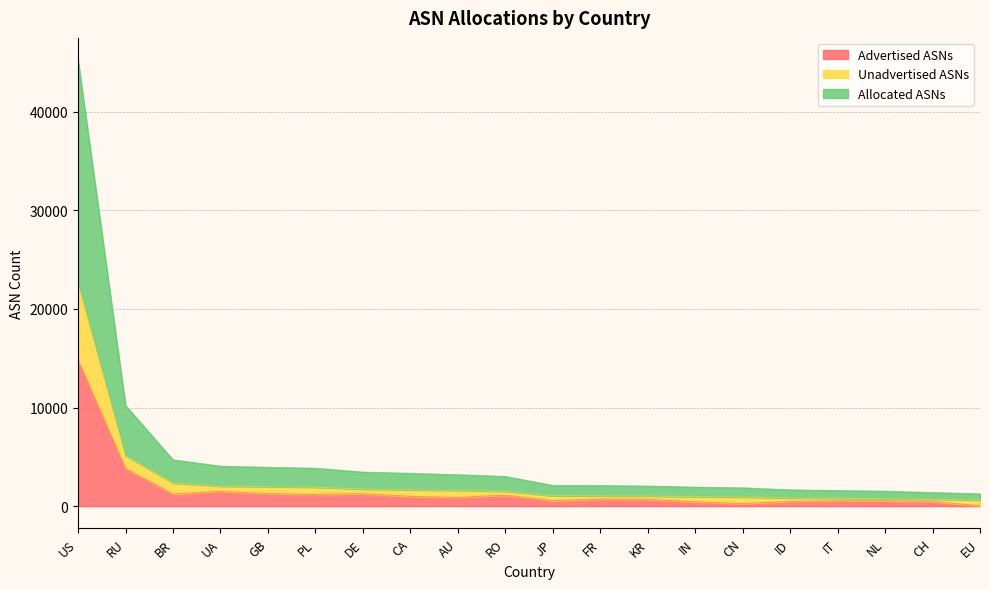

At which label is Advertised ASNs closest to 7440?

RU